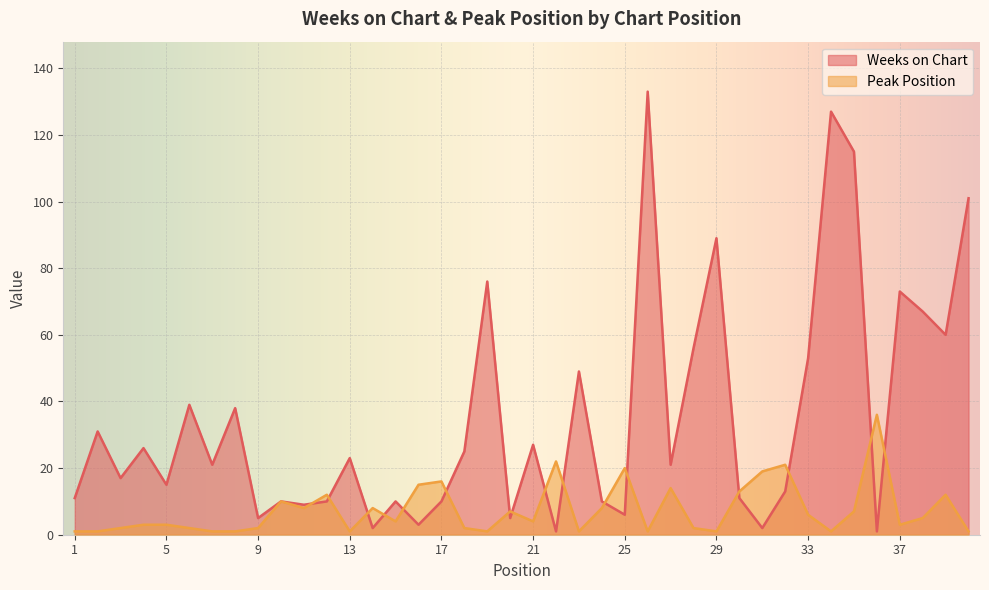

What is the approximate value of Weeks on Chart at 6?

39